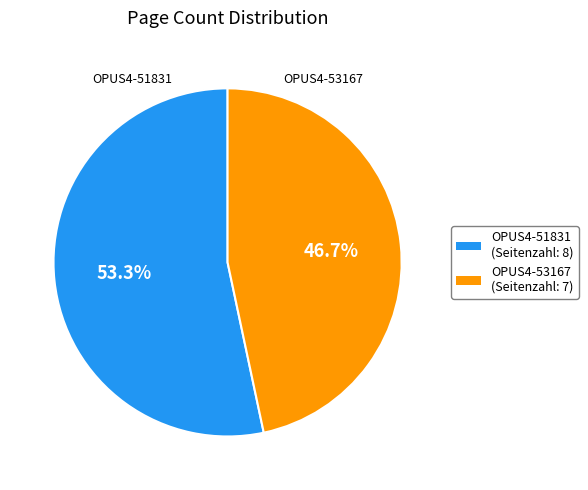

To the nearest percent, what is the difference between the OPUS4-53167 and OPUS4-51831 slice percentages?

7%